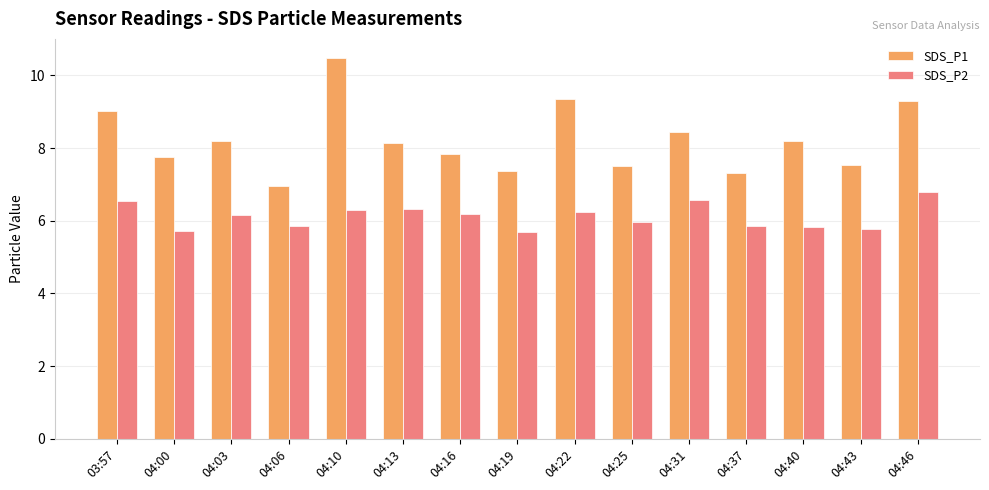

What is the difference between the SDS_P1 values at 04:06 and 04:13?

1.2